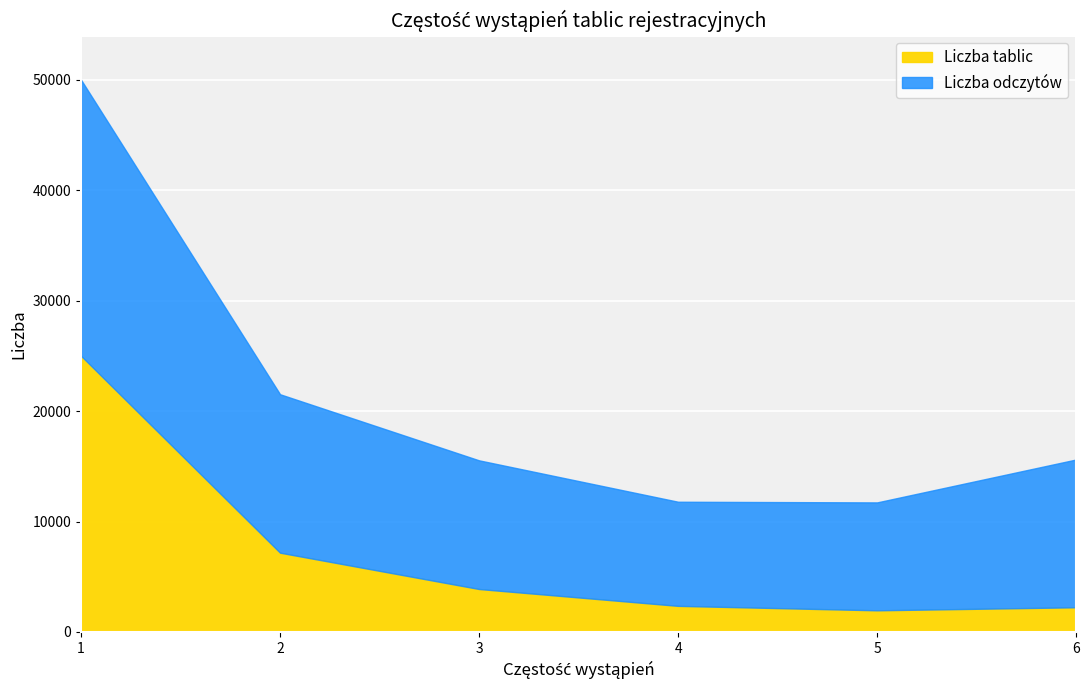

How many values in the Liczba tablic series exceed 3885?

2